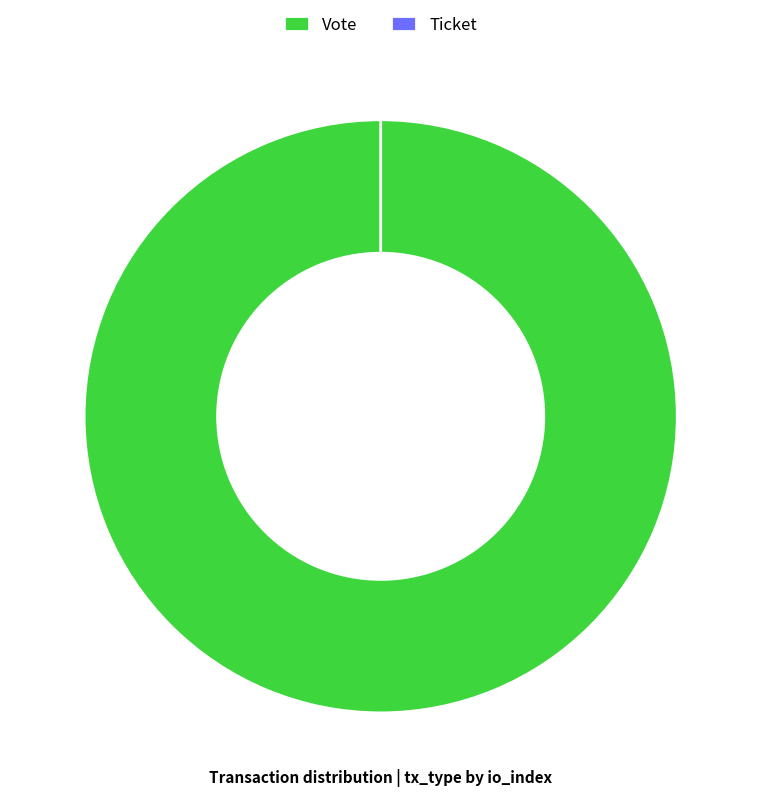

To the nearest percent, what is the average slice percentage?

50%